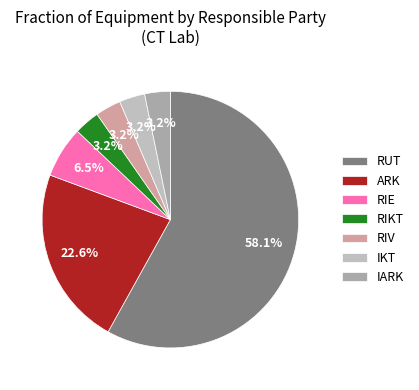

Count the number of slices in the pie.

7